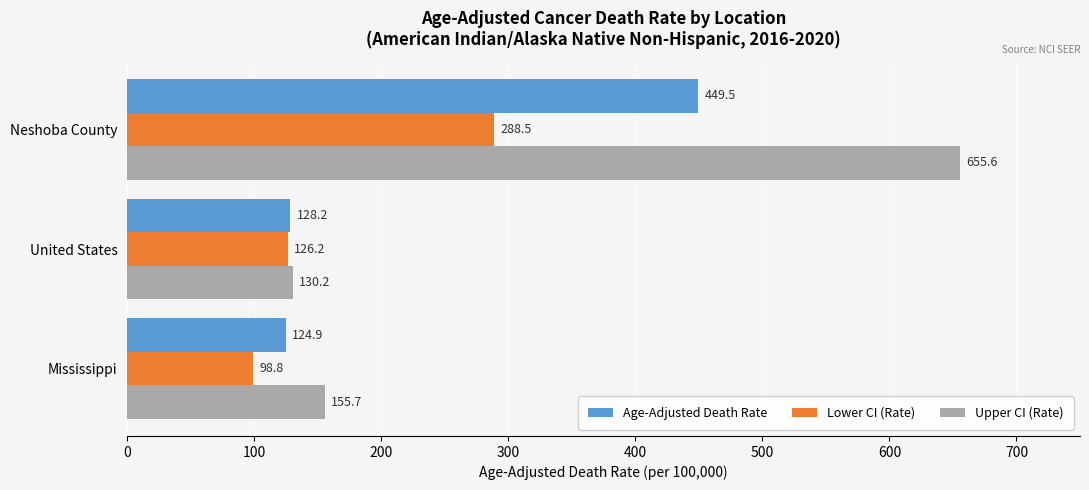

What is the maximum value shown in the chart?

655.6